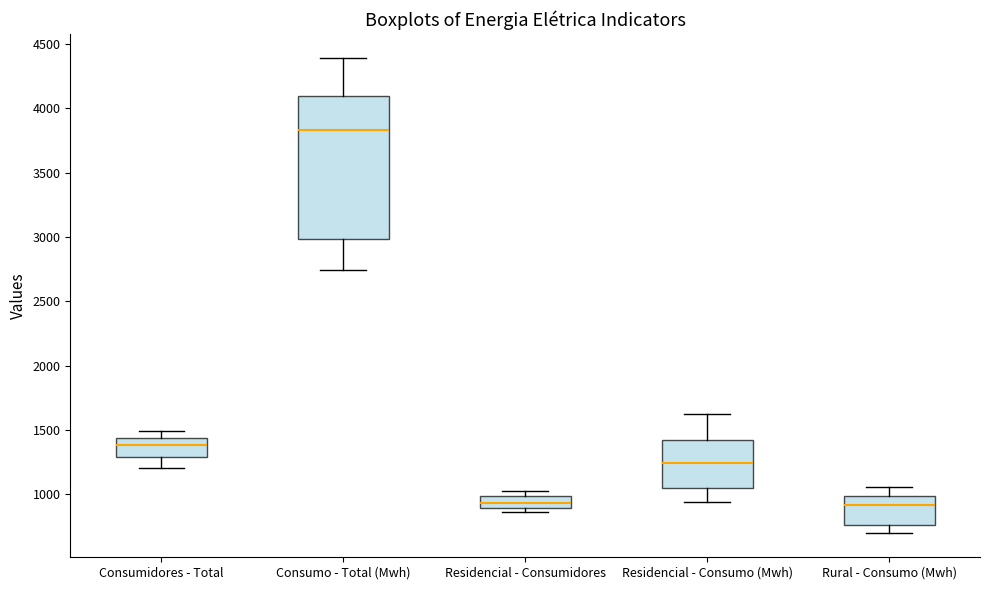

Reading left to right, read every box against the y-axis: the position of its median line, the range the box covers, and the ends of its whiskers. The values are not printed on the chart, so give them approximately, as read against the axis.

Consumidores - Total: median 1400, box 1300 to 1450, whiskers 1200 to 1500
Consumo - Total (Mwh): median 3850, box 3000 to 4100, whiskers 2750 to 4400
Residencial - Consumidores: median 950, box 900 to 1000, whiskers 850 to 1000 (just above the box's upper edge)
Residencial - Consumo (Mwh): median 1250, box 1050 to 1450, whiskers 950 to 1650
Rural - Consumo (Mwh): median 900, box 750 to 1000, whiskers 700 to 1050